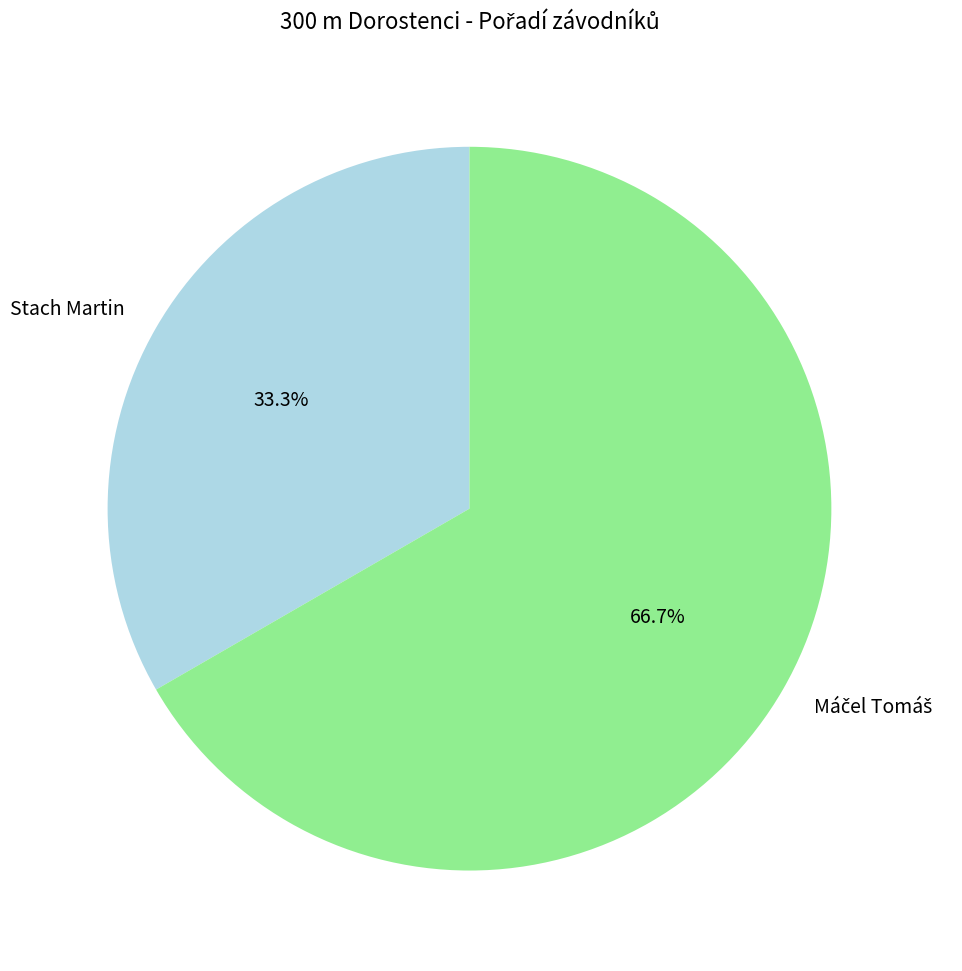

To the nearest percent, what is the difference between the largest and smallest slice percentages?

33%